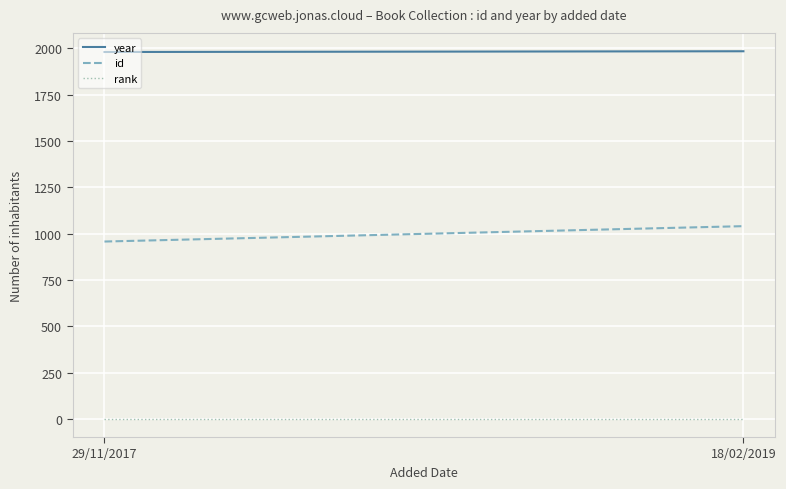

What are all the series names shown in the legend?

year, id, rank